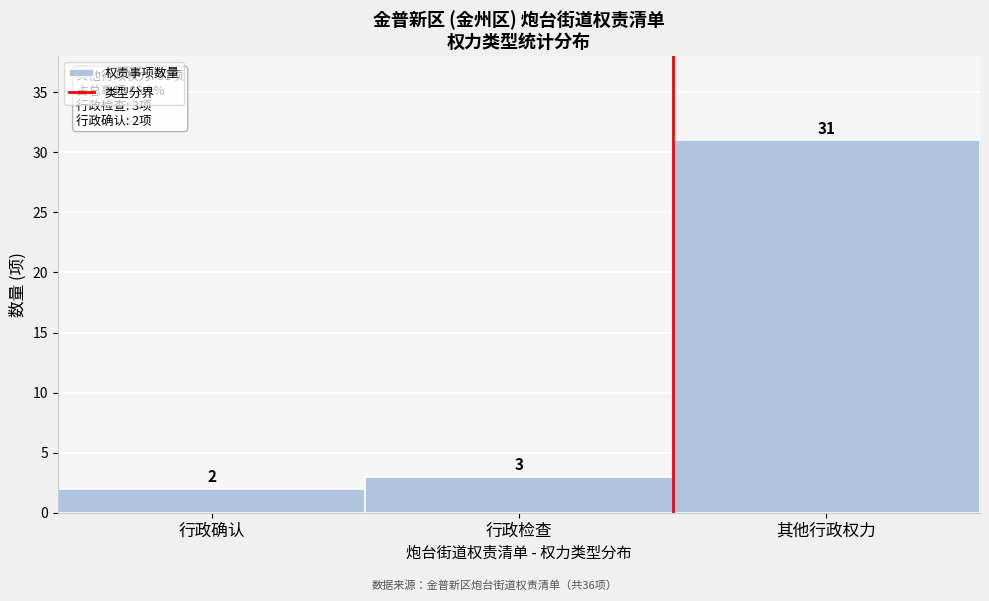

Reading left to right, what are all the values shown in this chart?

行政确认=2	行政检查=3	其他行政权力=31